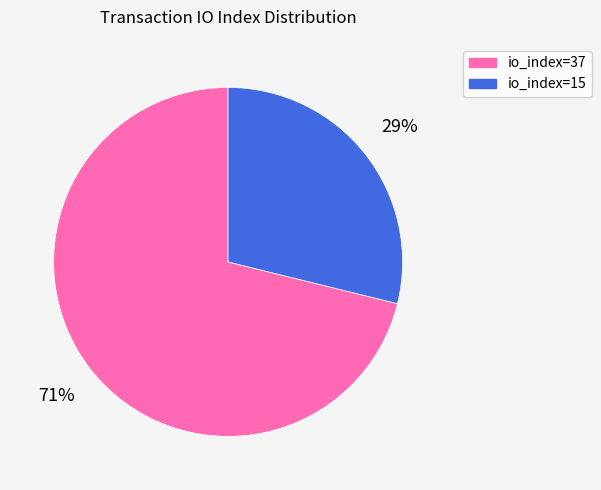

To the nearest percent, what portion does io_index=15 represent?

29%